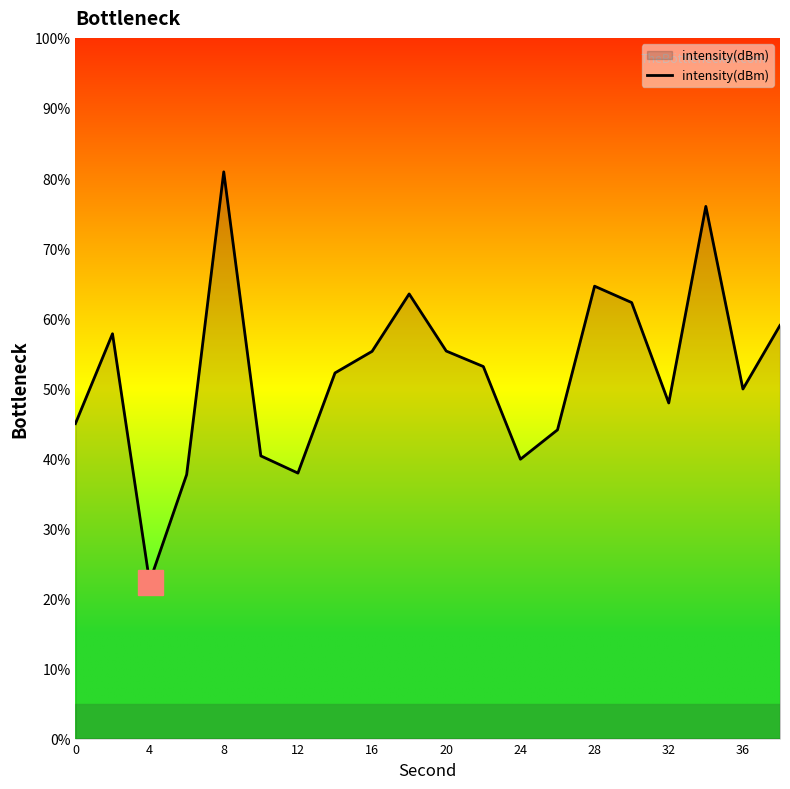

What is the difference between the maximum and minimum values?

58.5